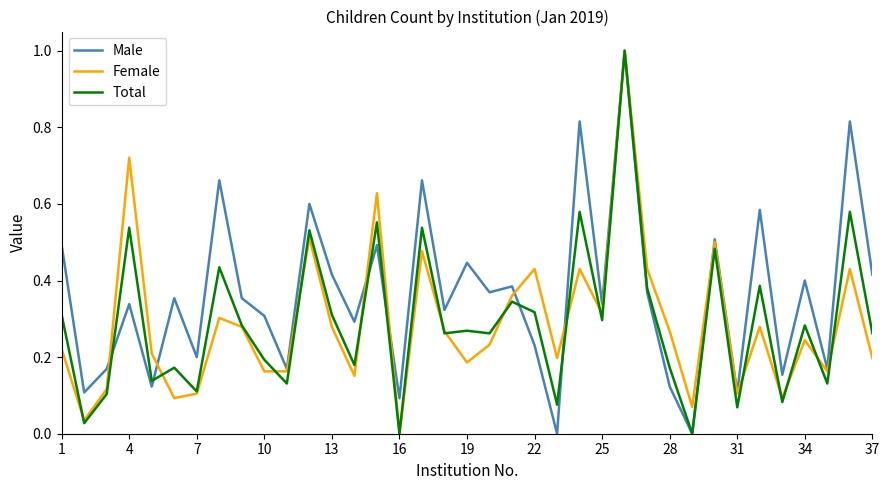

True or false: Female has more than 0 points higher than both neighbors.

True